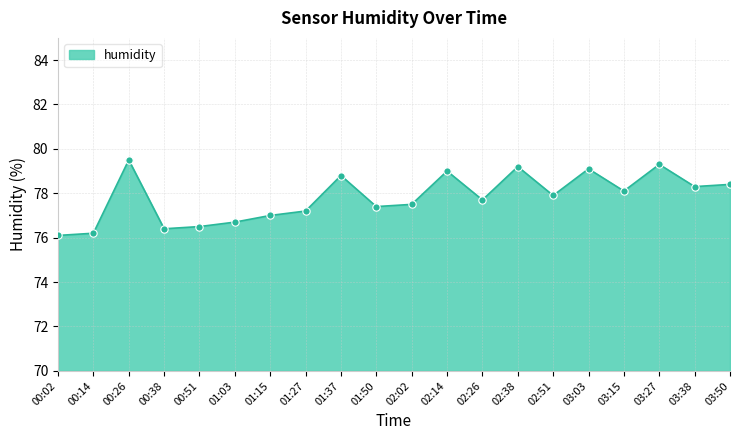

Approximately how many times larger is the value at 01:27 compared to 00:51?

1.0